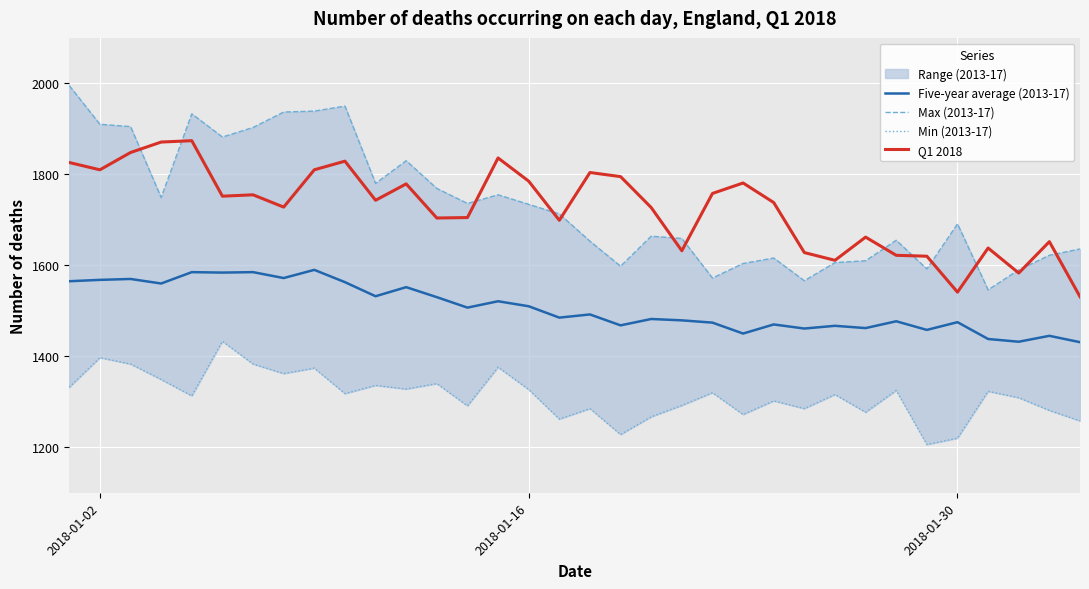

What is the lowest value of the Q1 2018 series?

1531